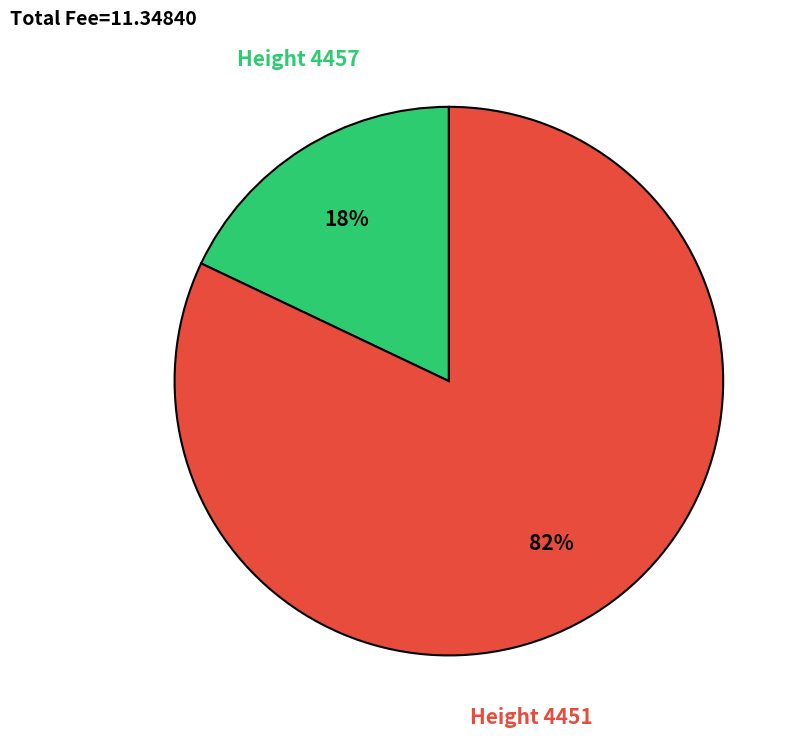

To the nearest percent, what portion does 4457 represent?

18%